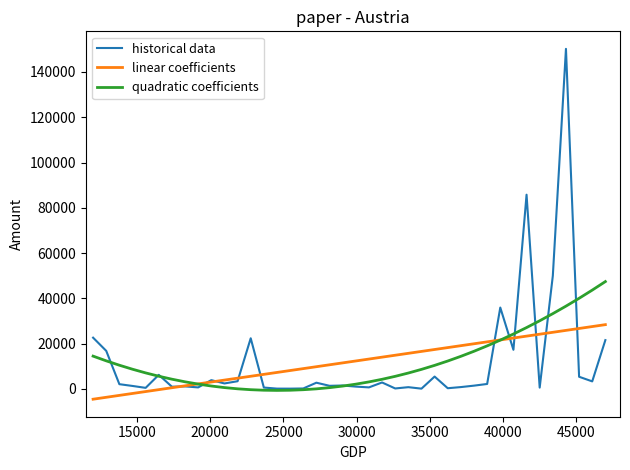

Which series has the largest range (max minus min)?

historical data